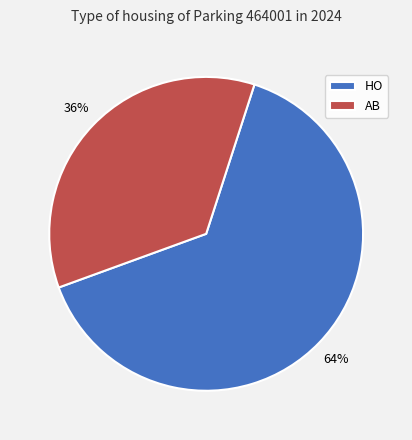

Combined, do AB and HO account for over 50%?

Yes